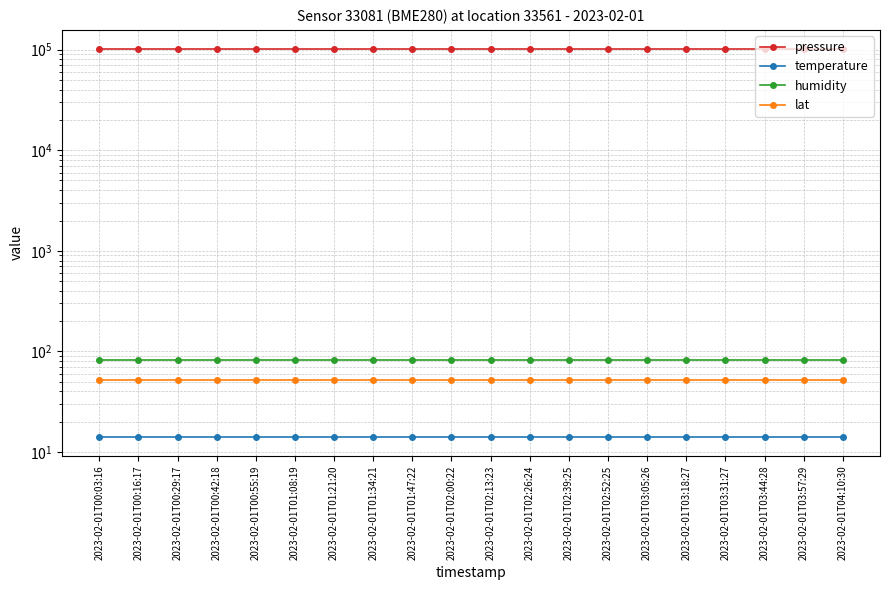

What is the difference between the highest and lowest values at 2023-02-01T00:29:17?

100885.8